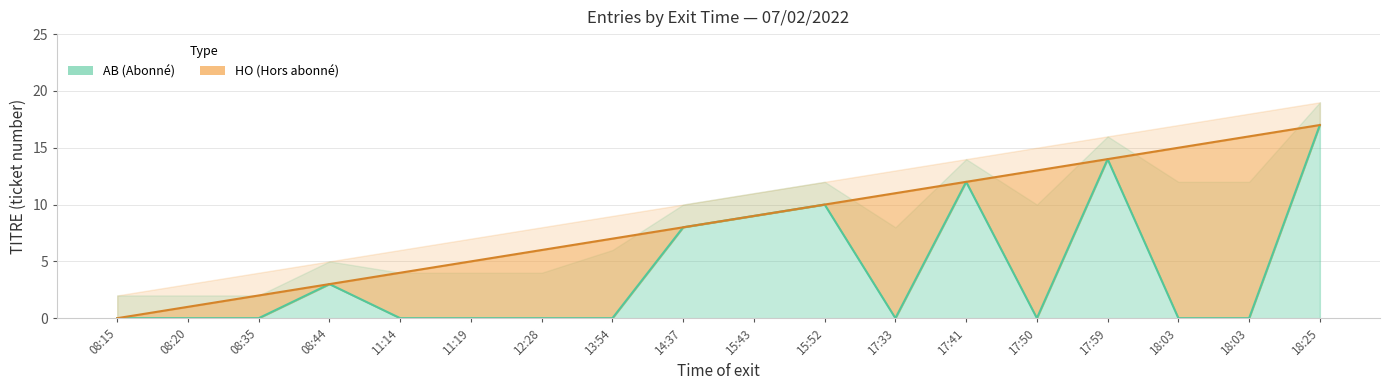

Where do HO and AB first cross each other?

08:35 and 08:44